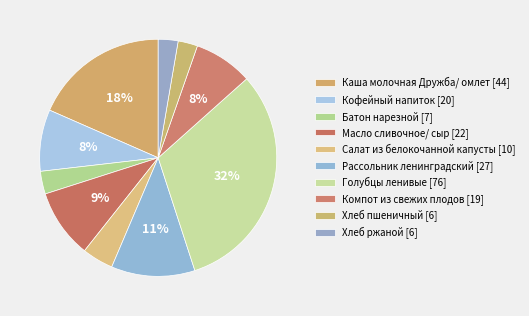

To the nearest percent, what is the difference between the Салат из белокочанной капусты and Хлеб пшеничный slice percentages?

2%